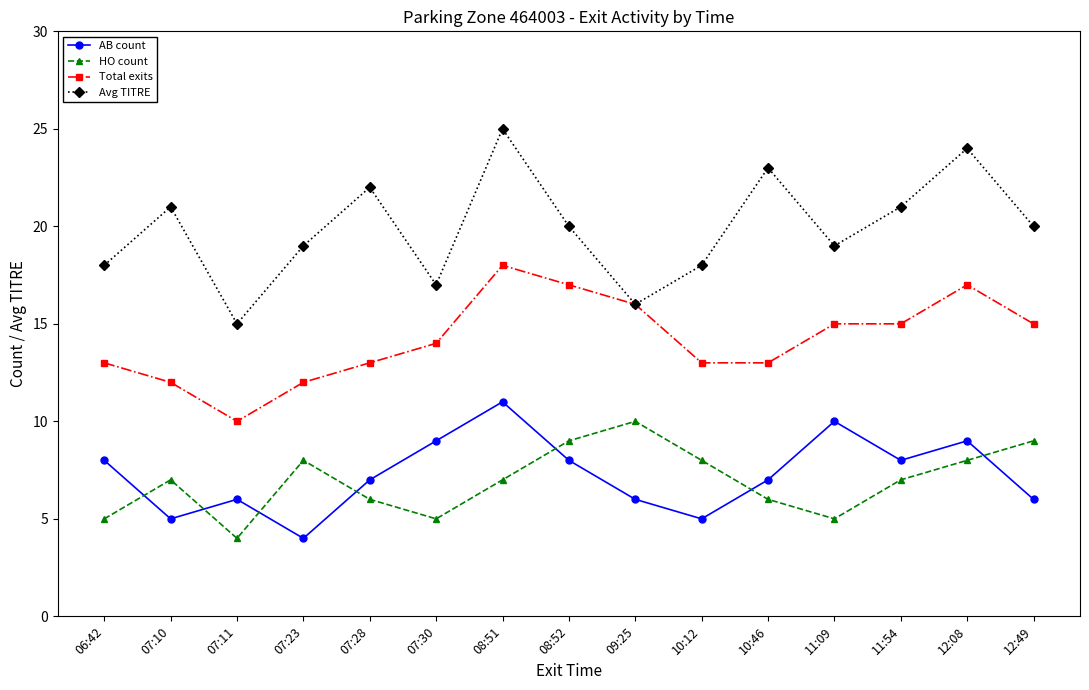

What is the label of the 4th point from the right?

11:09